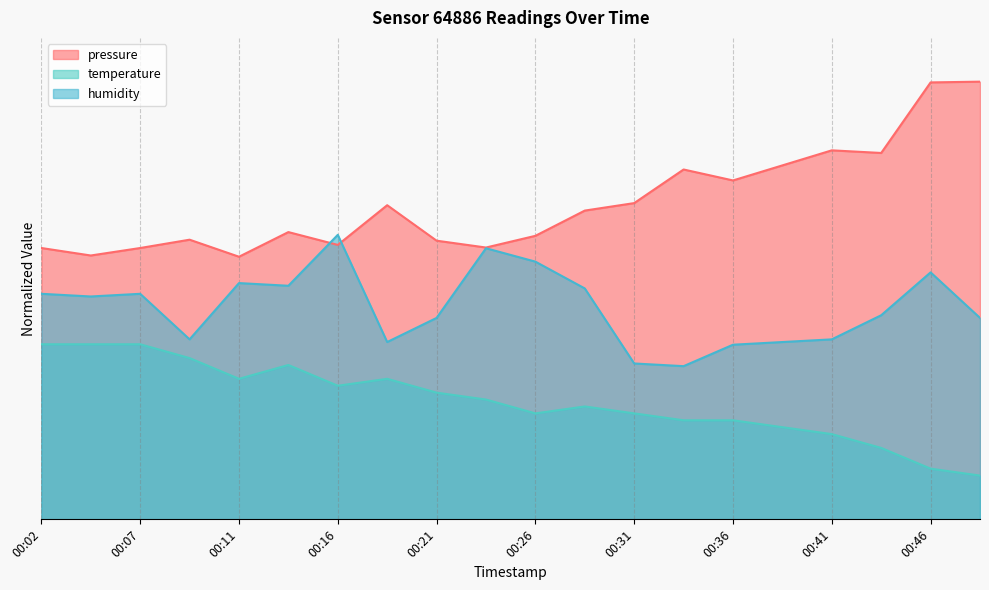

Rank the series at 00:48 from lowest to highest value.

temperature, humidity, pressure